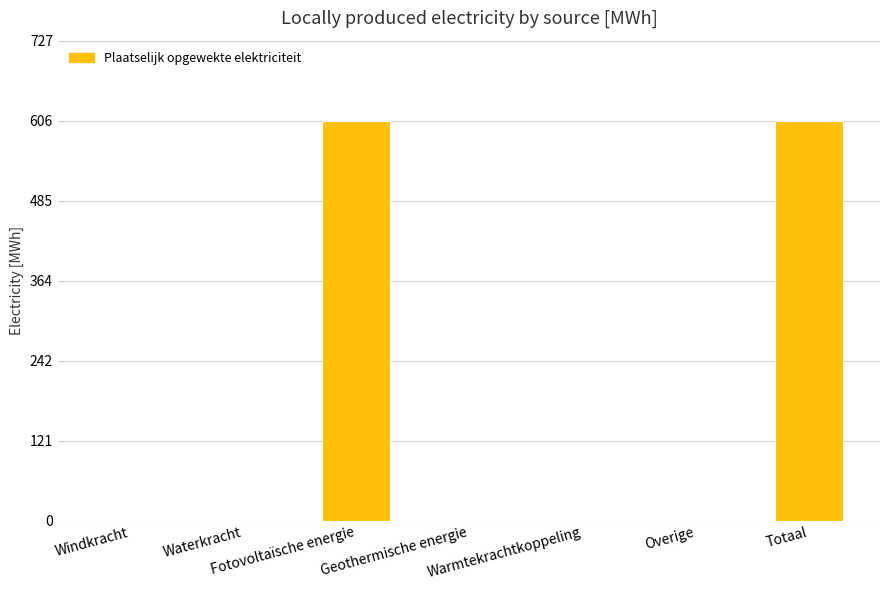

The value at Waterkracht is -349.3. True or false?

False